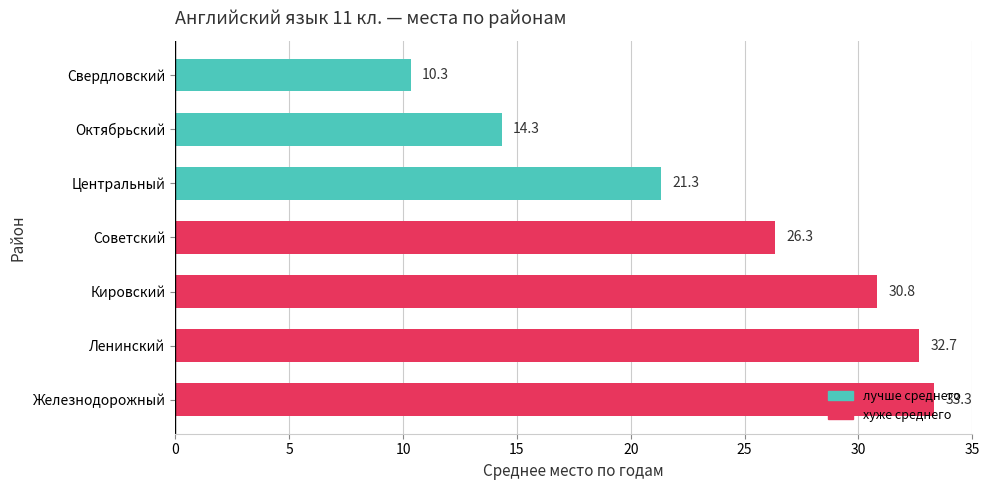

How many data points are less than 26?

3